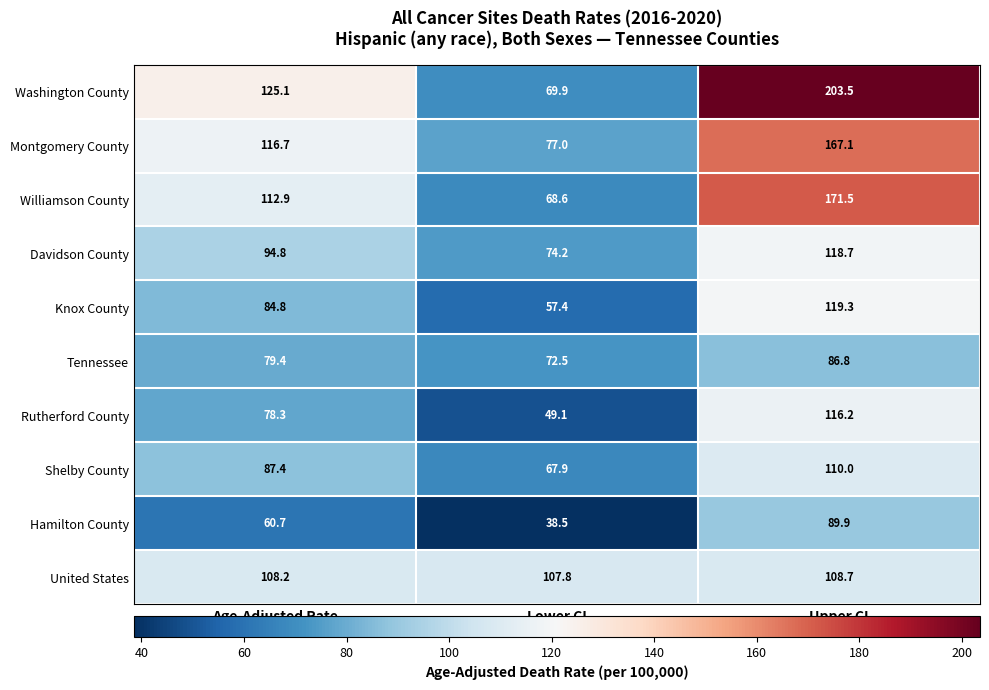

At which label does Washington County first exceed 125?

Age-Adjusted Rate